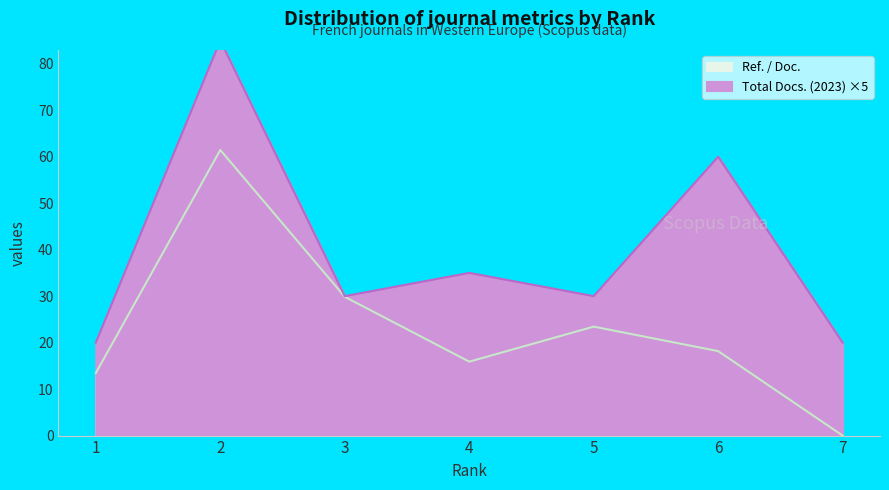

True or false: Ref. / Doc. and Total Docs. (2023) intersect in this chart.

False